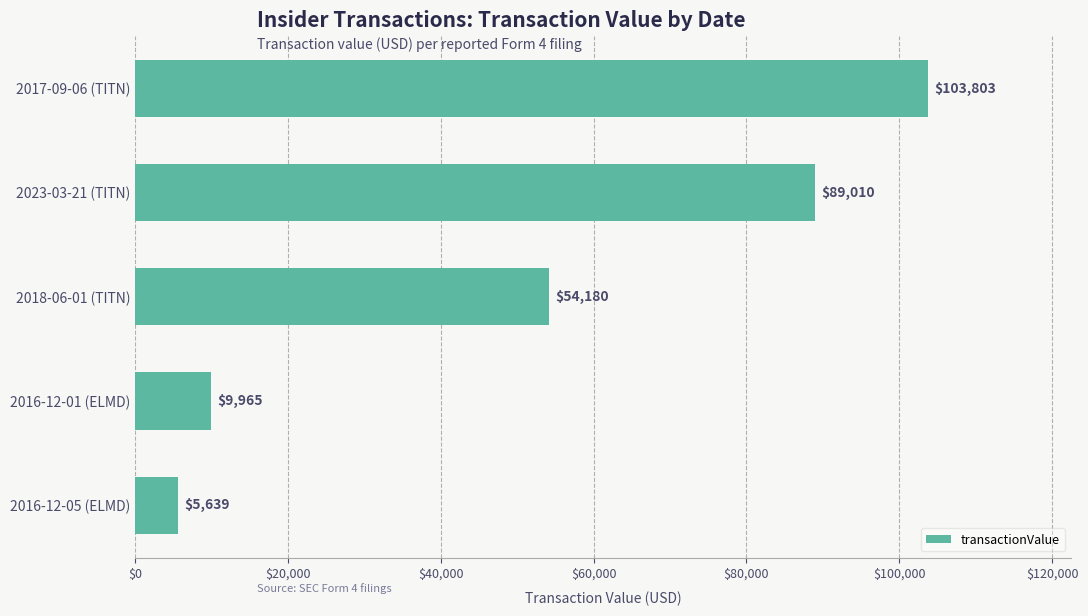

Read the value at 2016-12-01 (ELMD), to the nearest 50.

9950